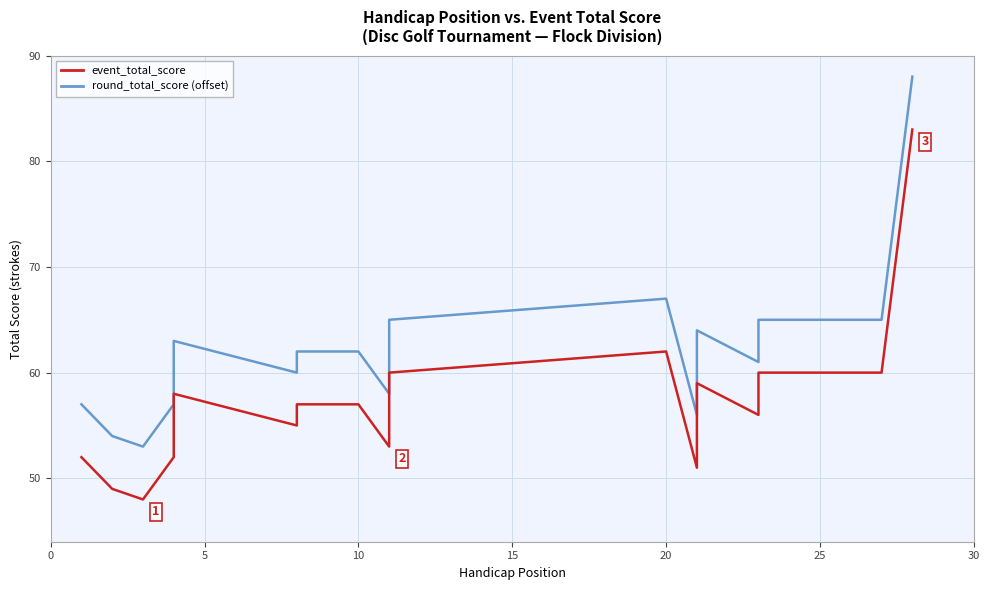

What is the value of the event_total_score point at the 28th from the left?

83